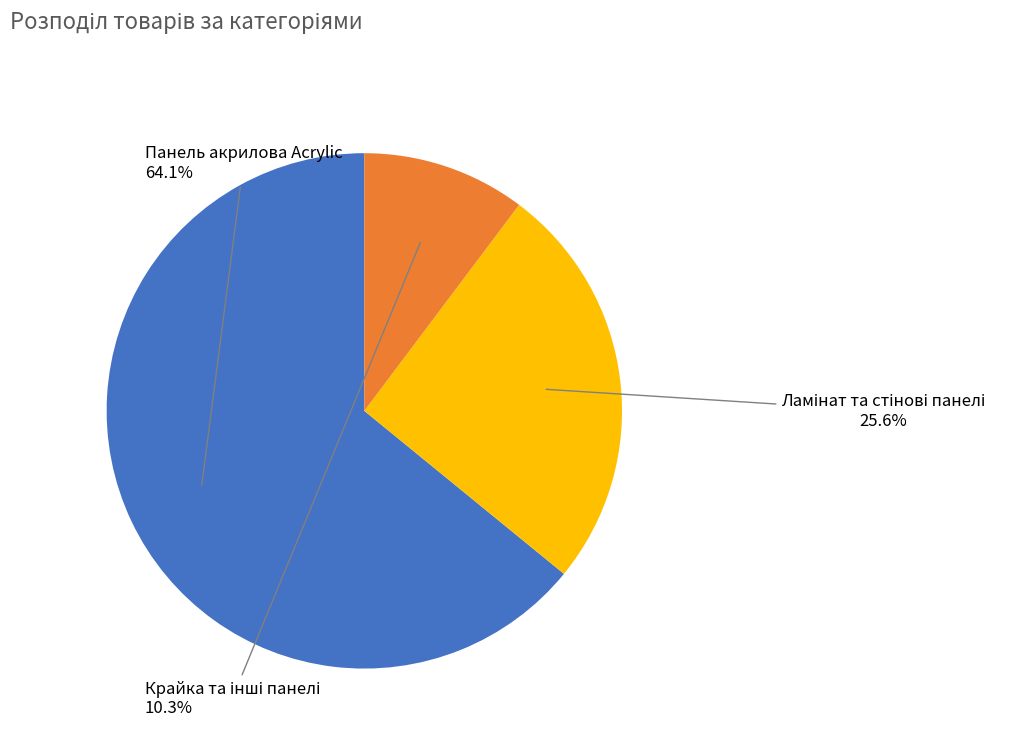

How much of the chart is everything except Панель акрилова Acrylic?

35.9%